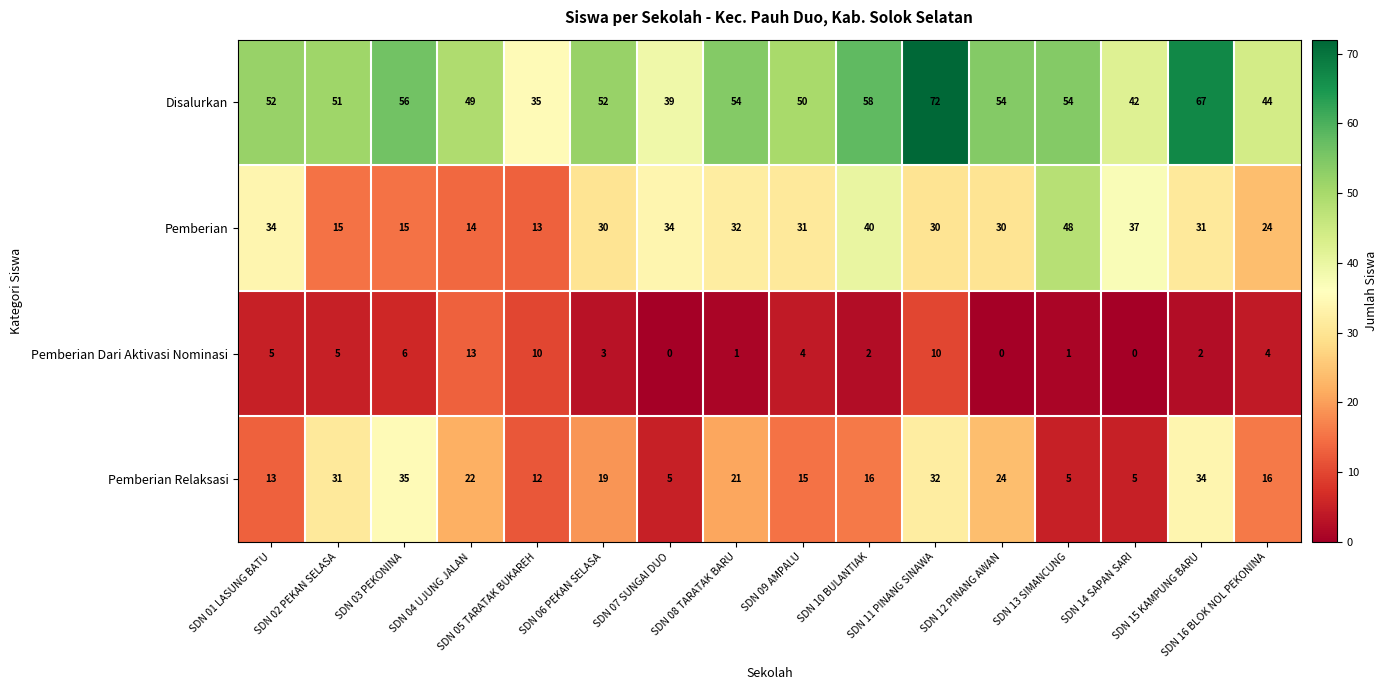

What is the difference between the maximum and minimum values in the Pemberian Dari Aktivasi Nominasi series?

13